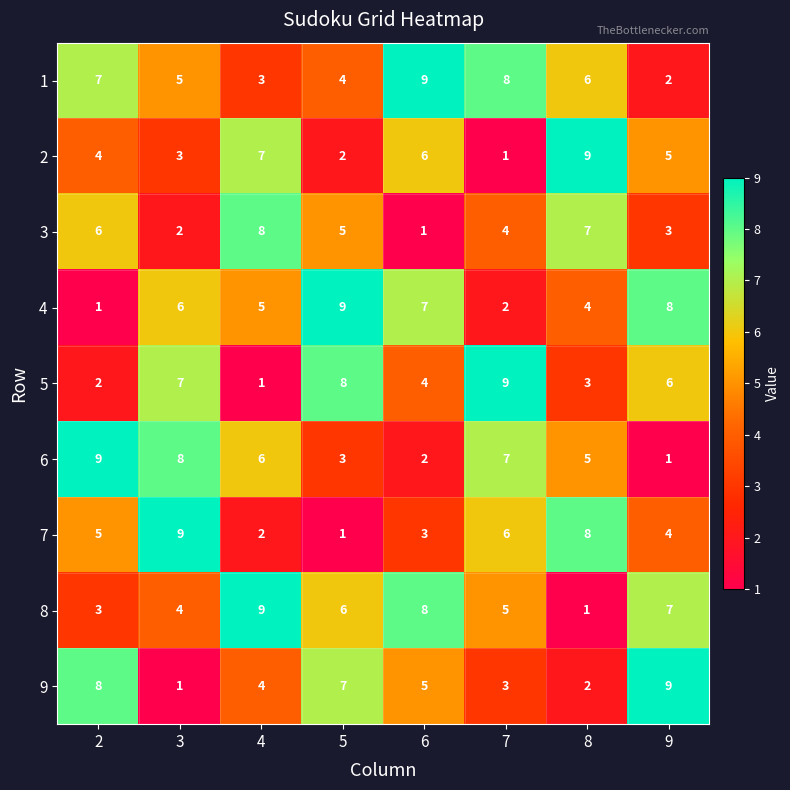

Which series changed the most between 2 and 9?

6